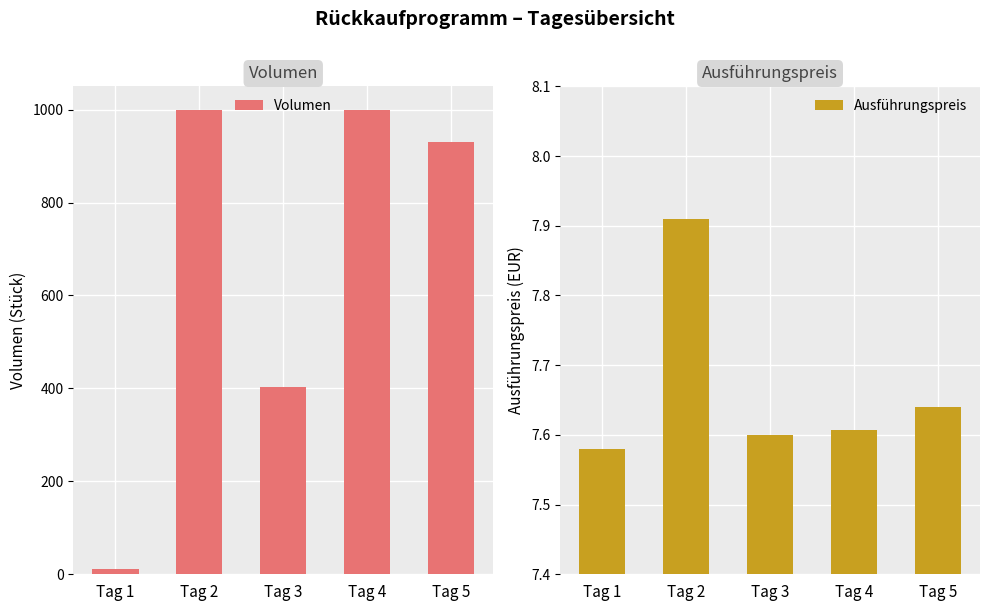

What is the difference between the highest and lowest values at Tag 1?

4.4